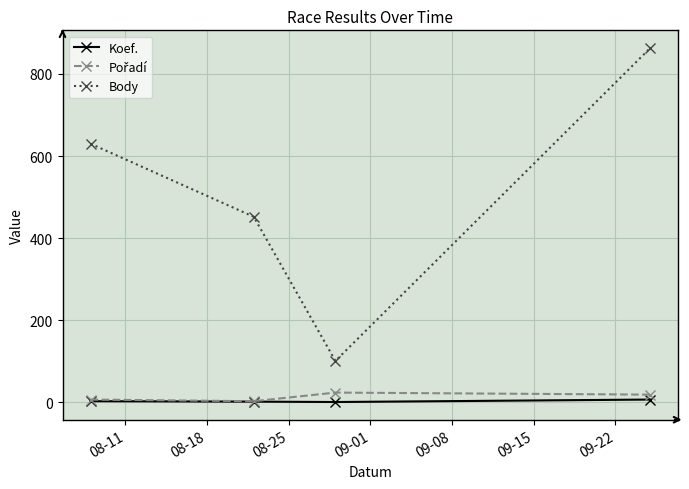

True or false: Body has more than 0 points higher than both neighbors.

False